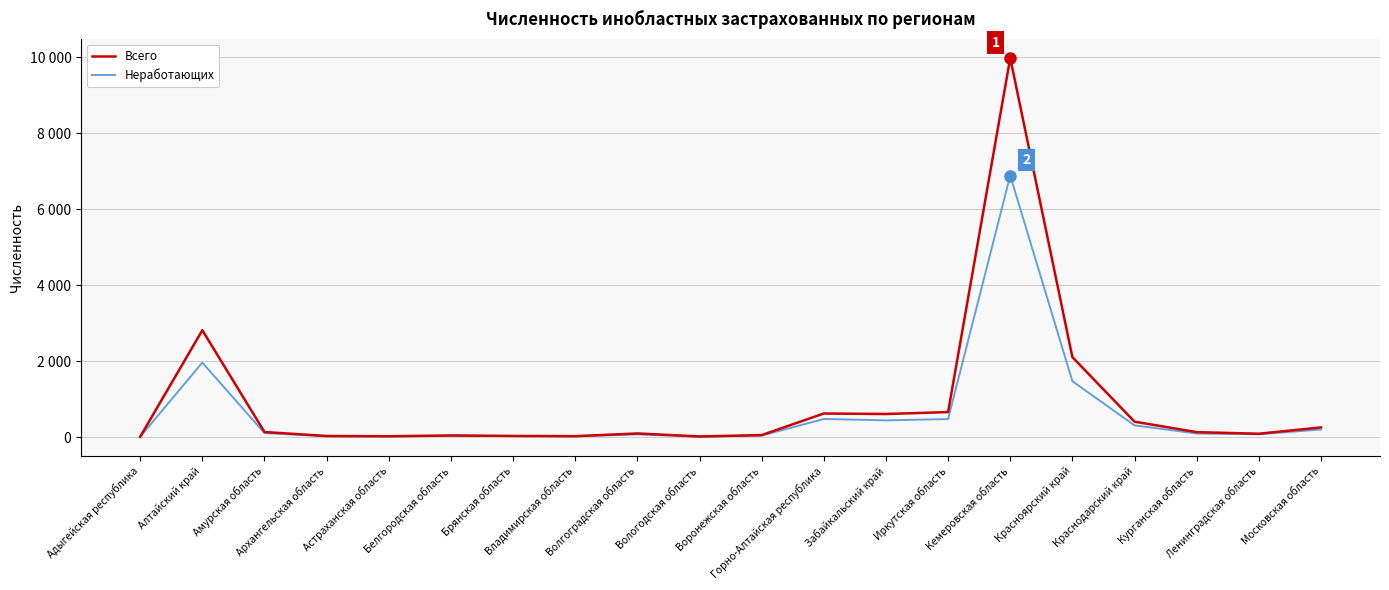

What are all the series names shown in the legend?

Всего, Неработающих